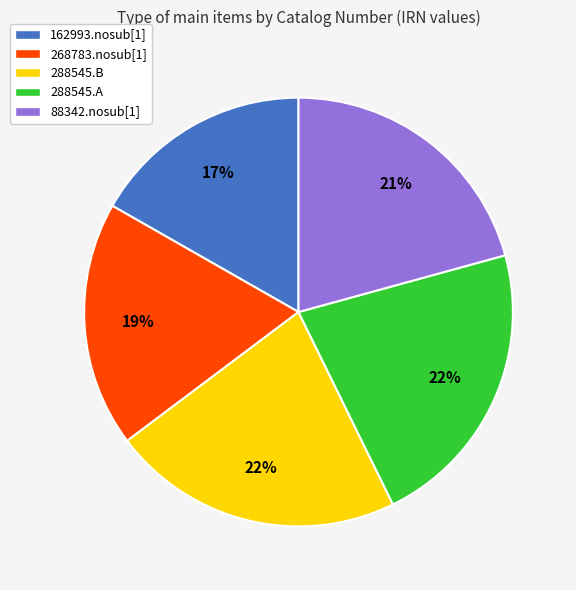

Which has a higher value, 288545.A or 88342.nosub[1]?

288545.A